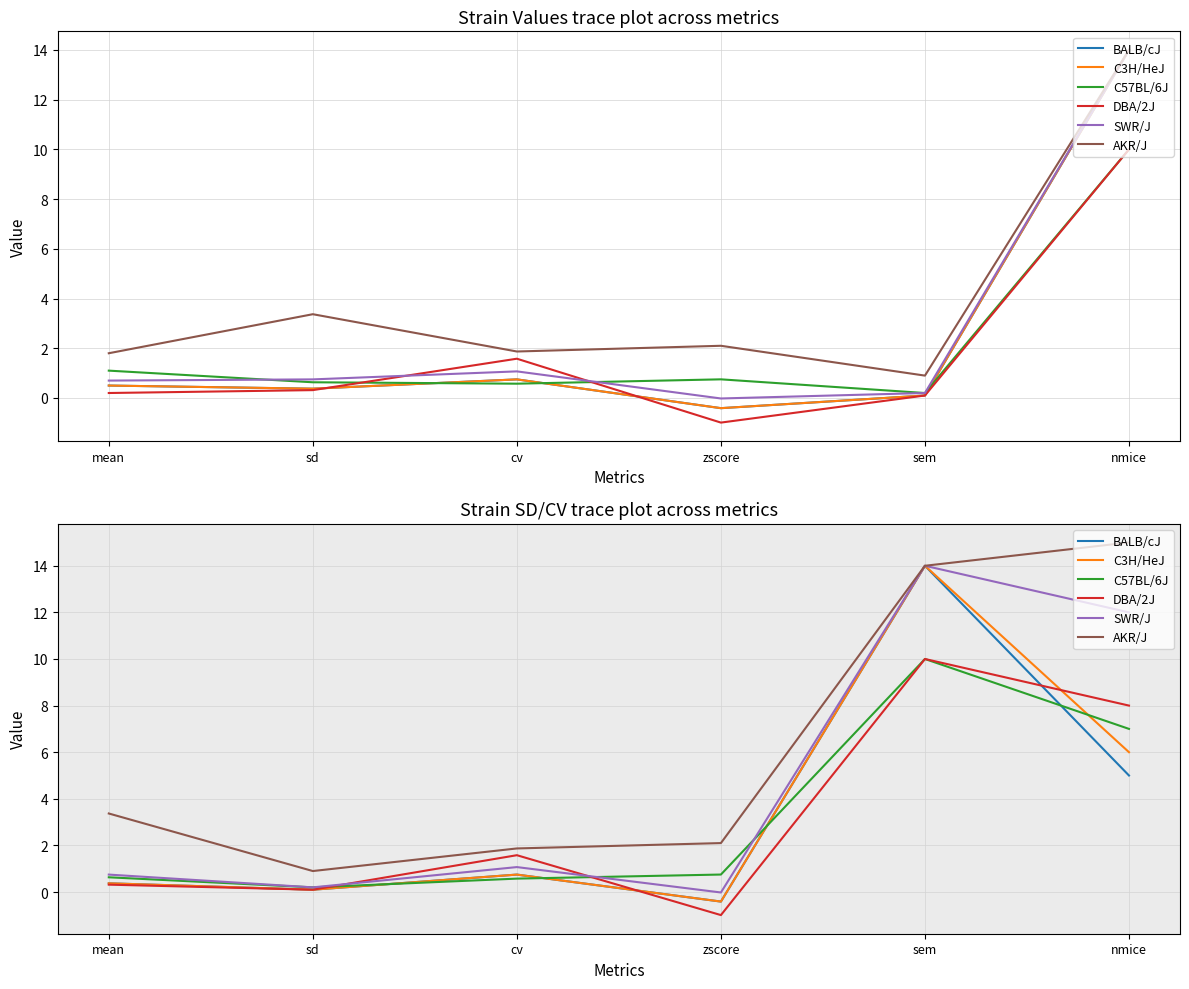

What is the value of the AKR/J point at the 1st from the left?

3.4